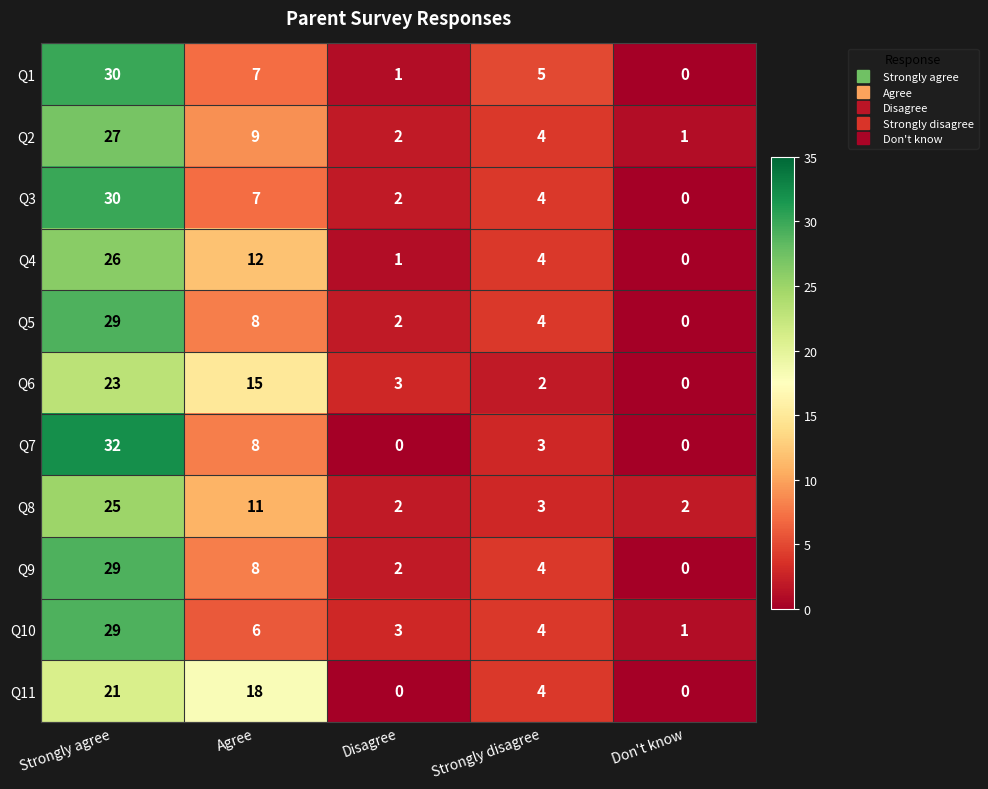

Which series has the widest spread of values?

Q7